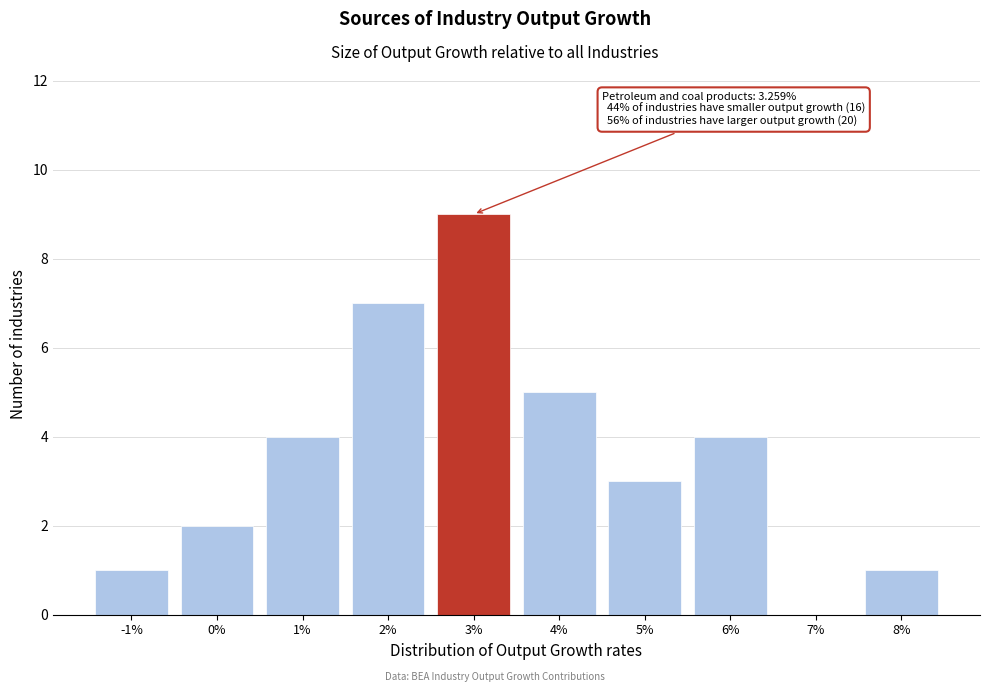

Reading right to left, what are all the values shown in this chart?

8%=1	7%=0	6%=4	5%=3	4%=5	3%=9	2%=7	1%=4	0%=2	-1%=1